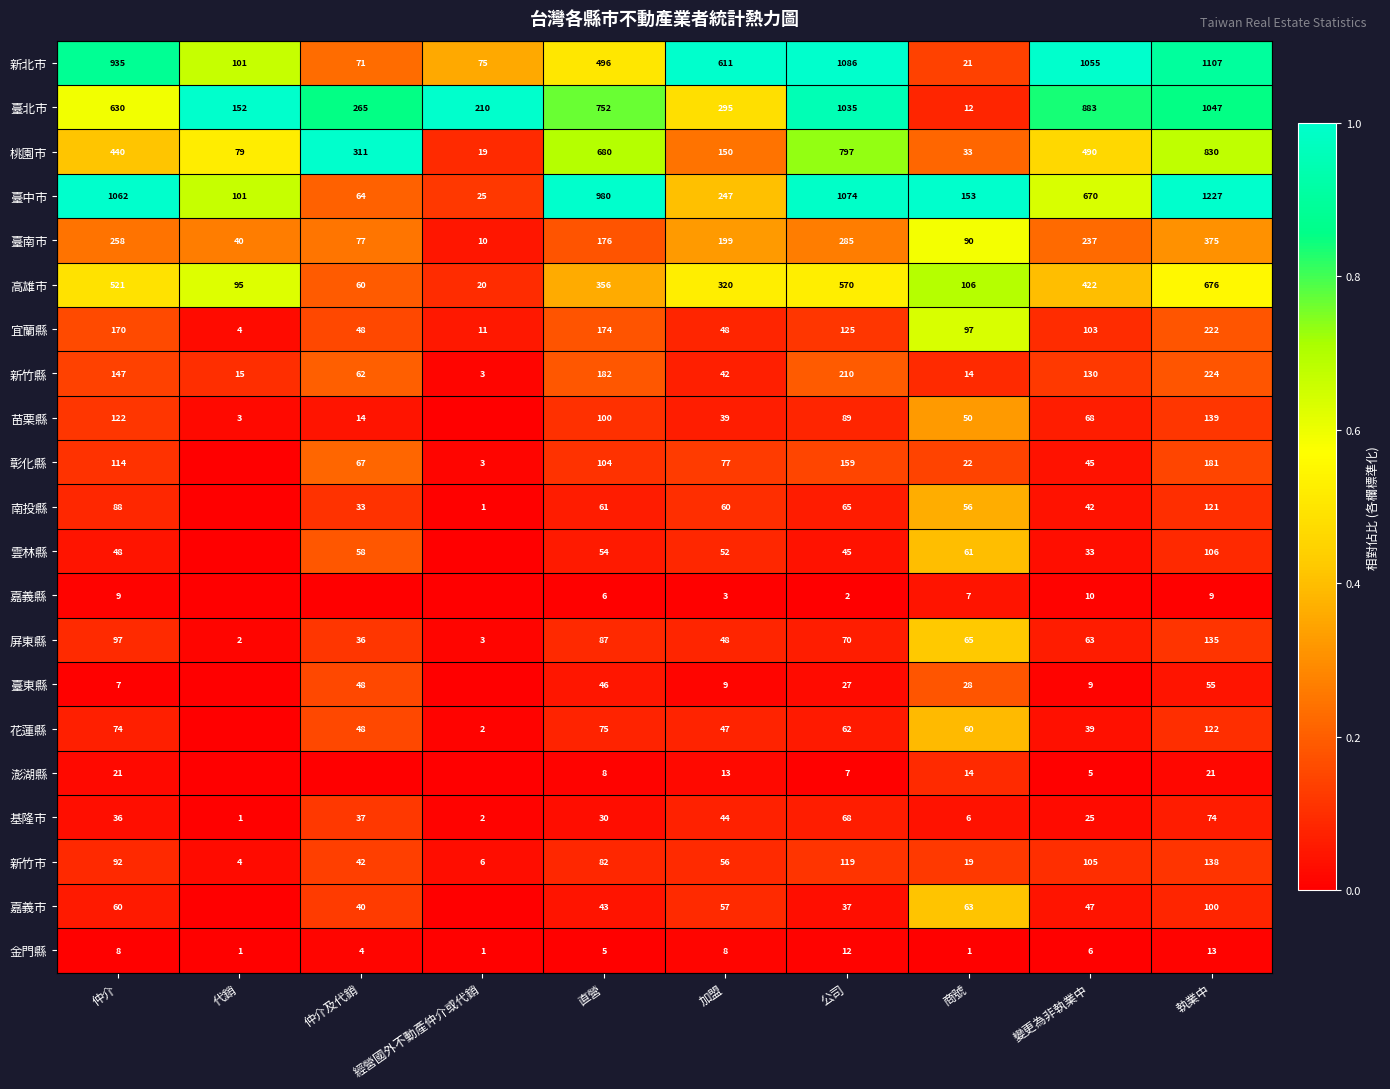

Is the value of 宜蘭縣 at 加盟 greater than the value of 南投縣 at 商號?

No